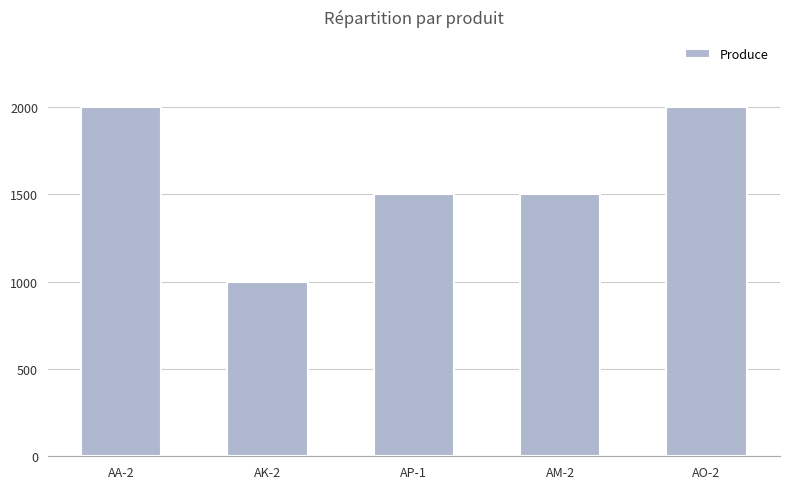

What is the approximate value at AO-2, to the nearest 50?

2000